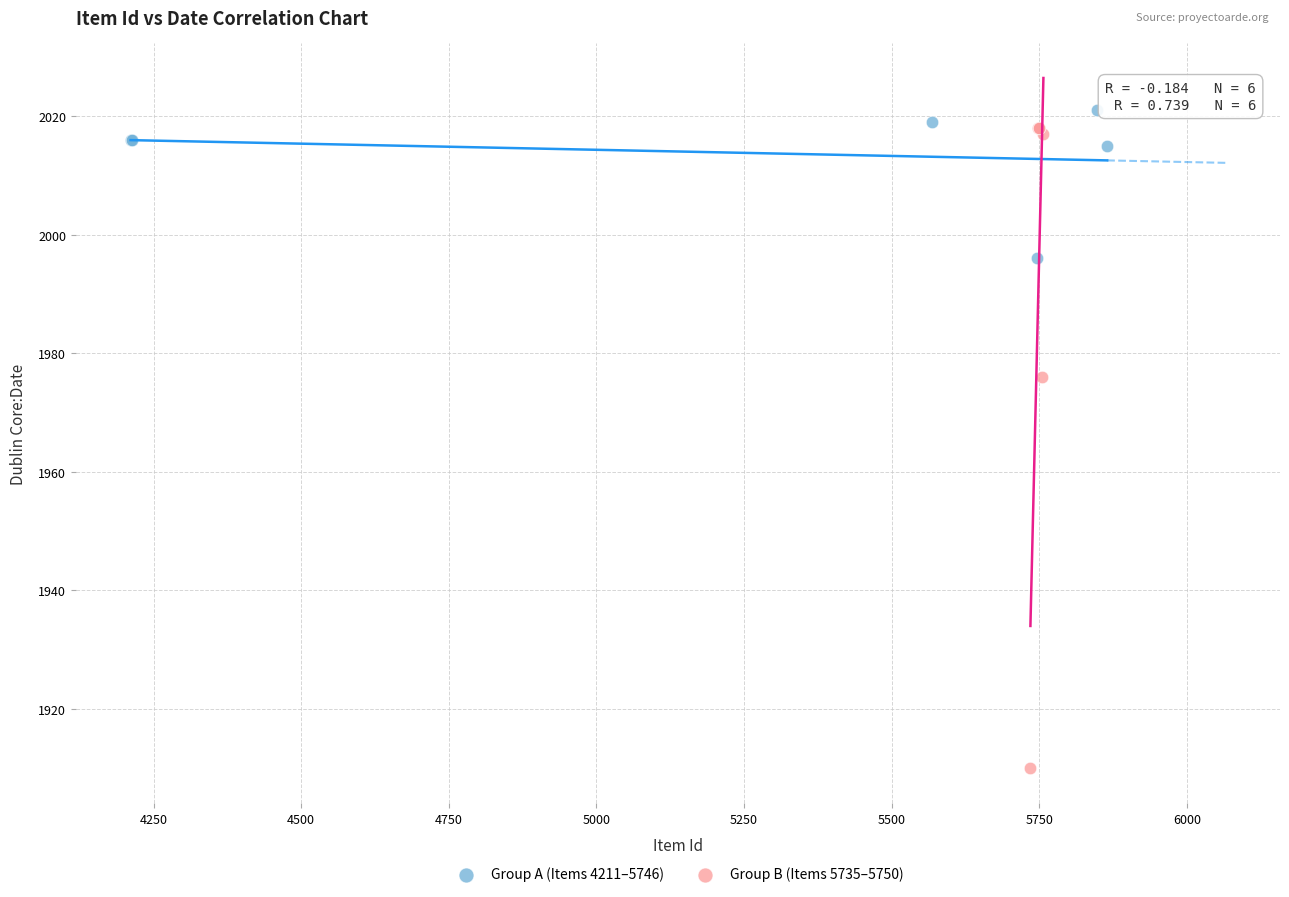

What are all the series names shown in the legend?

Group A (Items 4211–5746), Group B (Items 5735–5750)